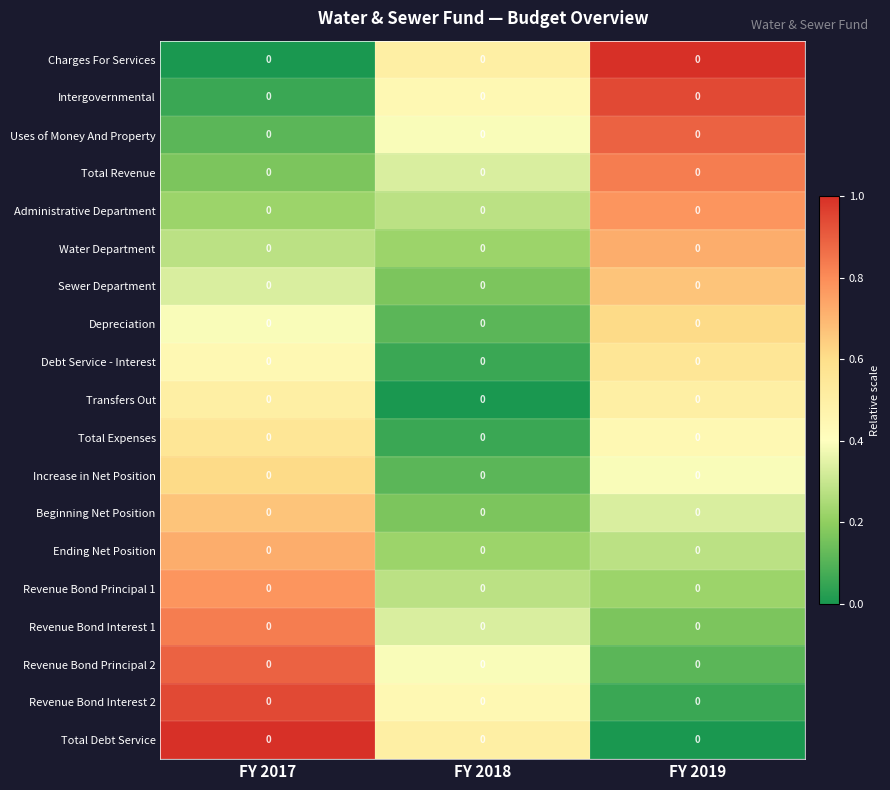

Which has a higher value, FY 2017 or FY 2019?

FY 2019